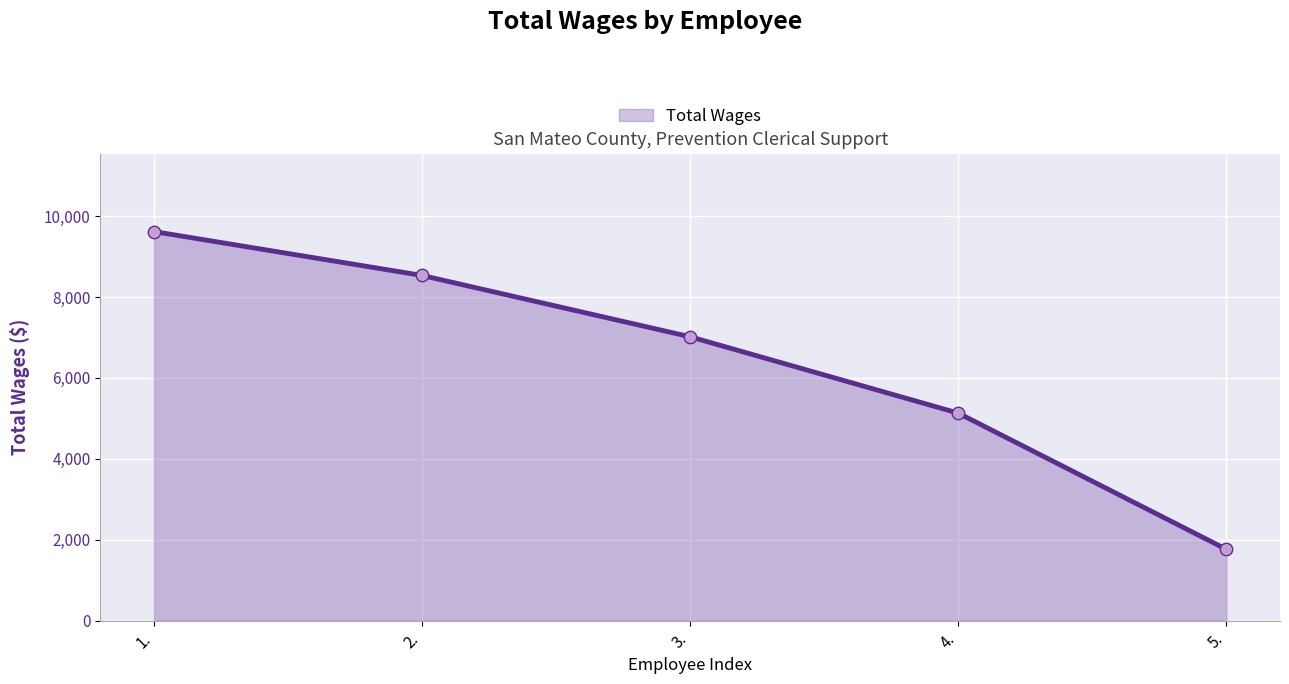

Approximately how many times larger is the value at 1. compared to 4.?

1.9